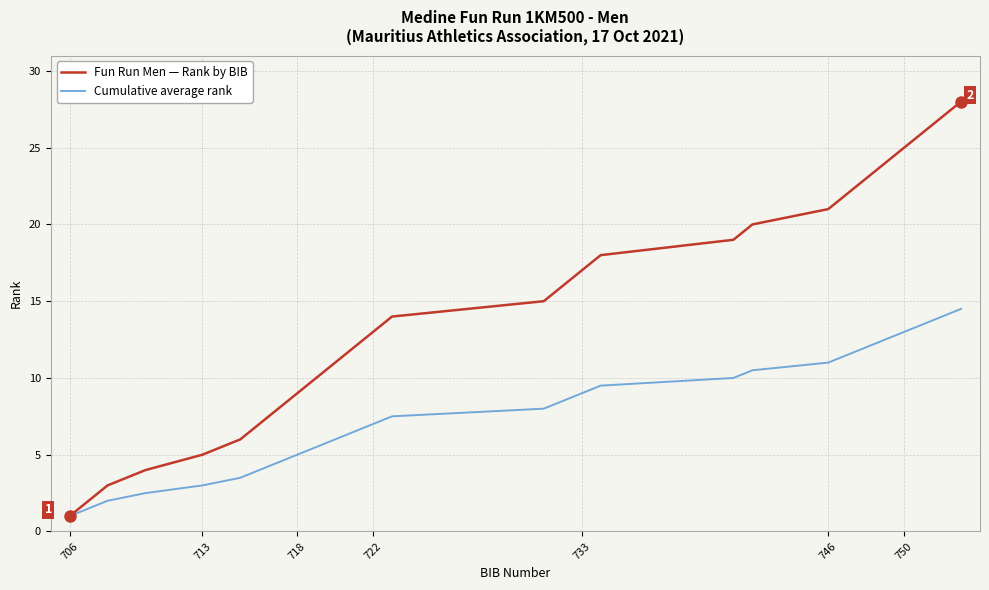

Reading right to left, list all the values displayed in this chart.

Fun Run Men — Rank by BIB: 28.0	27.0	26.0	25.0	24.0	23.0	22.0	21.0	20.0	19.0	18.0	17.0	16.0	15.0	14.0	13.0	12.0	11.0	10.0	9.0	8.0	7.0	6.0	5.0	4.0	3.0	2.0	1.0
Cumulative average rank: 14.5	14.0	13.5	13.0	12.5	12.0	11.5	11.0	10.5	10.0	9.5	9.0	8.5	8.0	7.5	7.0	6.5	6.0	5.5	5.0	4.5	4.0	3.5	3.0	2.5	2.0	1.5	1.0